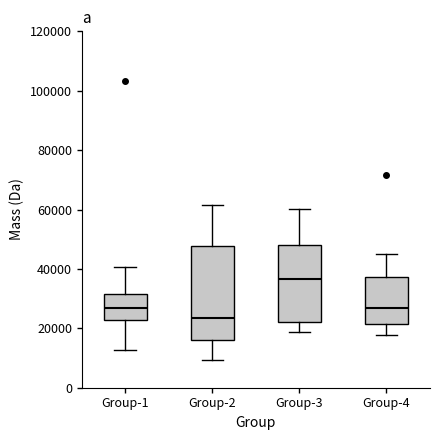

Reading left to right, transcribe this box plot: for each box, give where its median line is, the range the box spans, and where its two whiskers end, as read against the y-axis. The values are not printed on the chart, so give them approximately, as read against the axis.

Group-1: median 26000, box 22000 to 32000, whiskers 12000 to 40000
Group-2: median 24000, box 16000 to 48000, whiskers 10000 to 62000
Group-3: median 36000, box 22000 to 48000, whiskers 18000 to 60000
Group-4: median 26000, box 22000 to 38000, whiskers 18000 to 46000